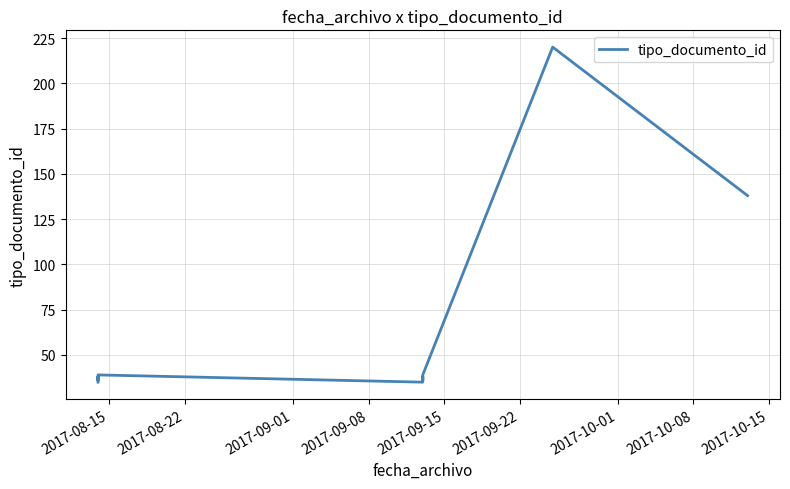

What is the difference between the second highest and minimum values?

103